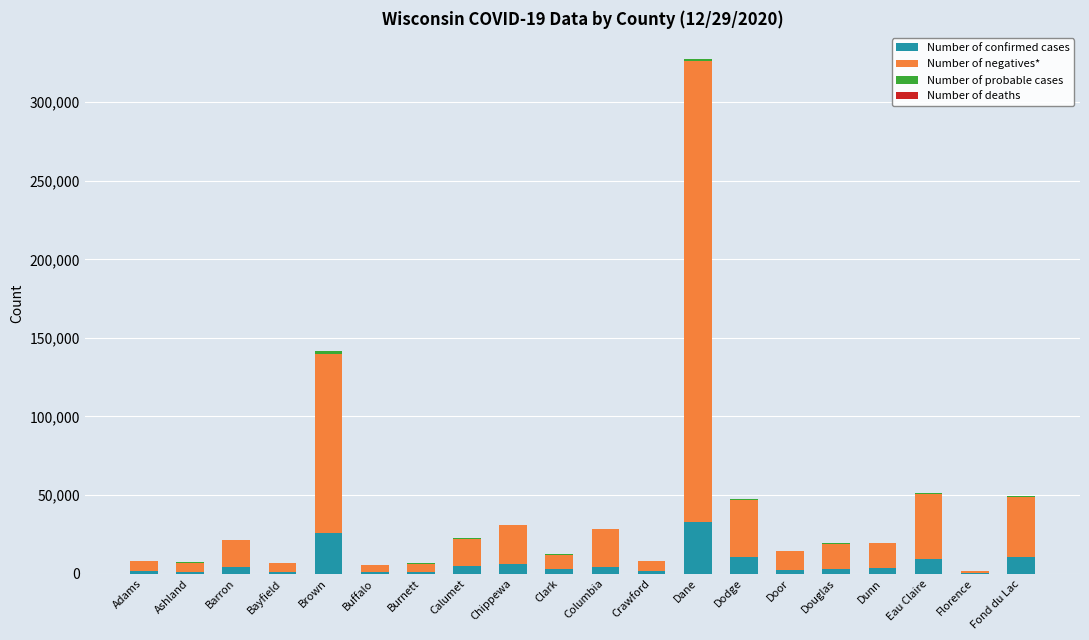

What is the maximum value for Number of confirmed cases?

32790